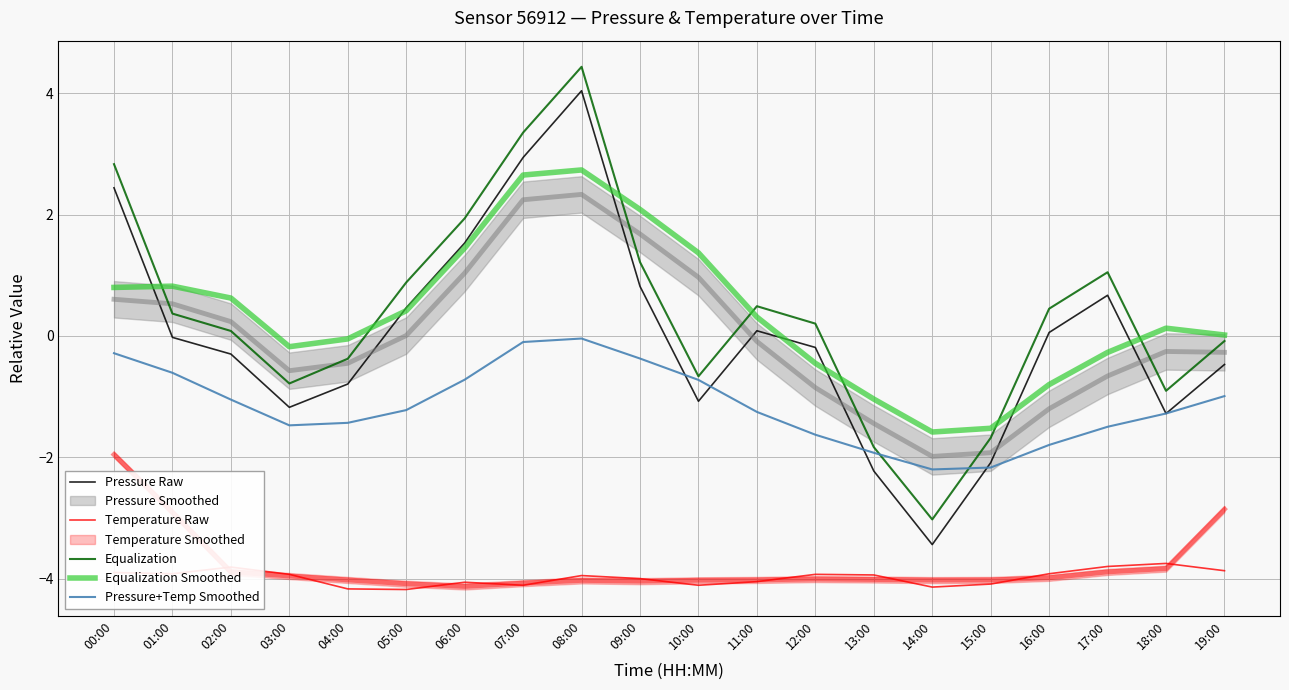

Where does the Pressure Raw series first go above 0?

00:00